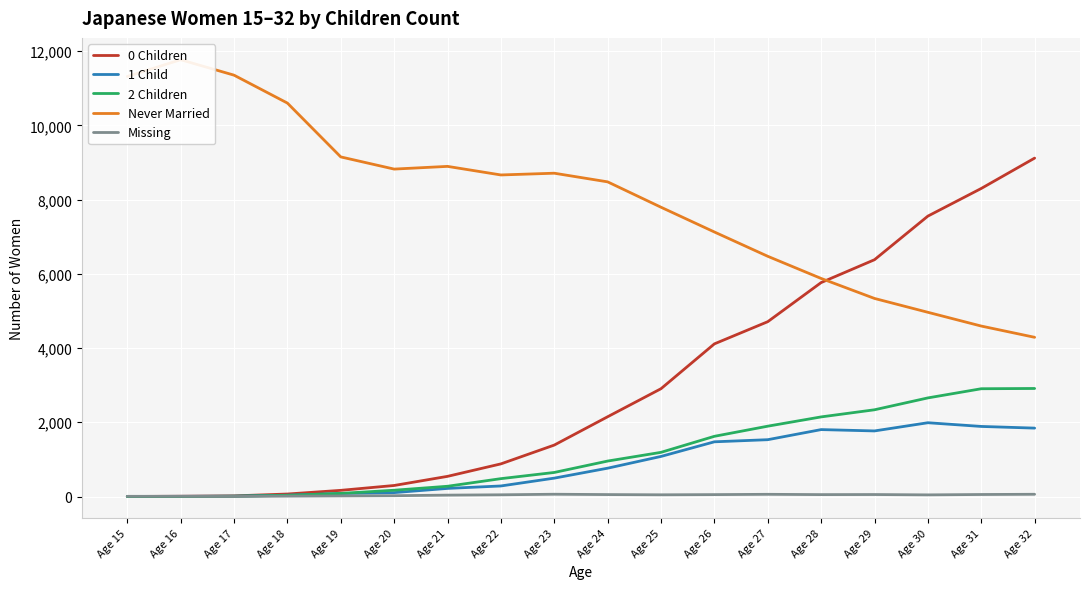

Rank the series by their maximum value, from highest to lowest.

Never Married, 0 Children, 2 Children, 1 Child, Missing